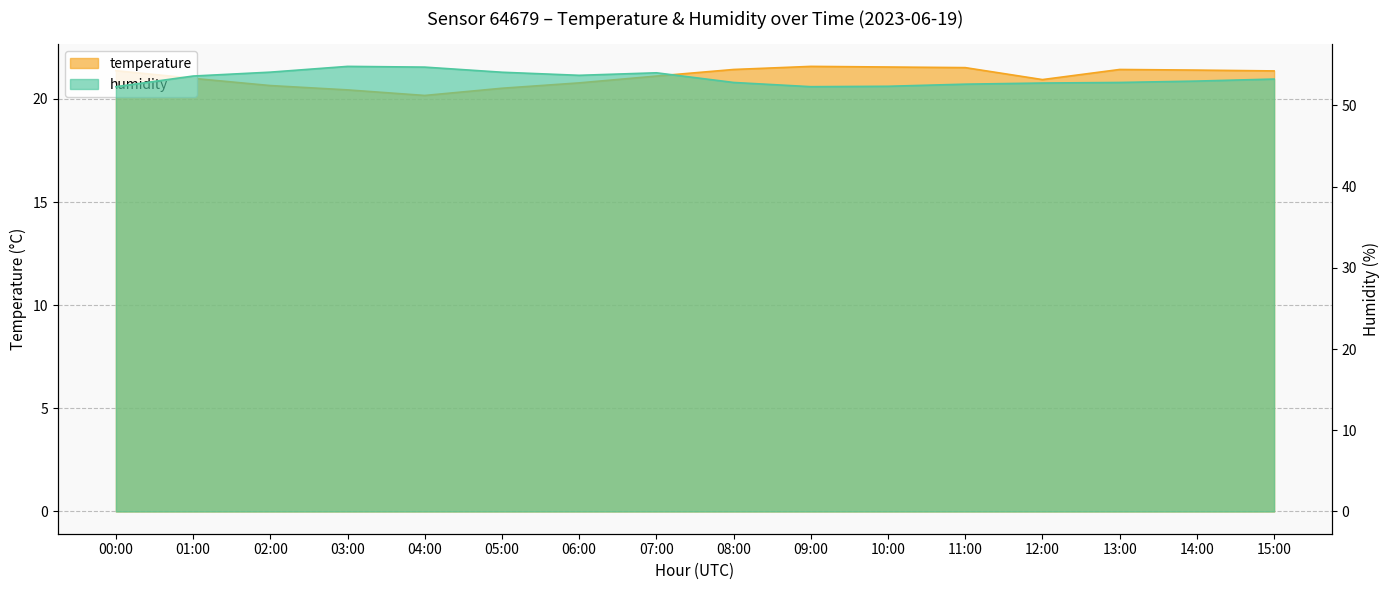

Which series has the largest total across all categories?

humidity